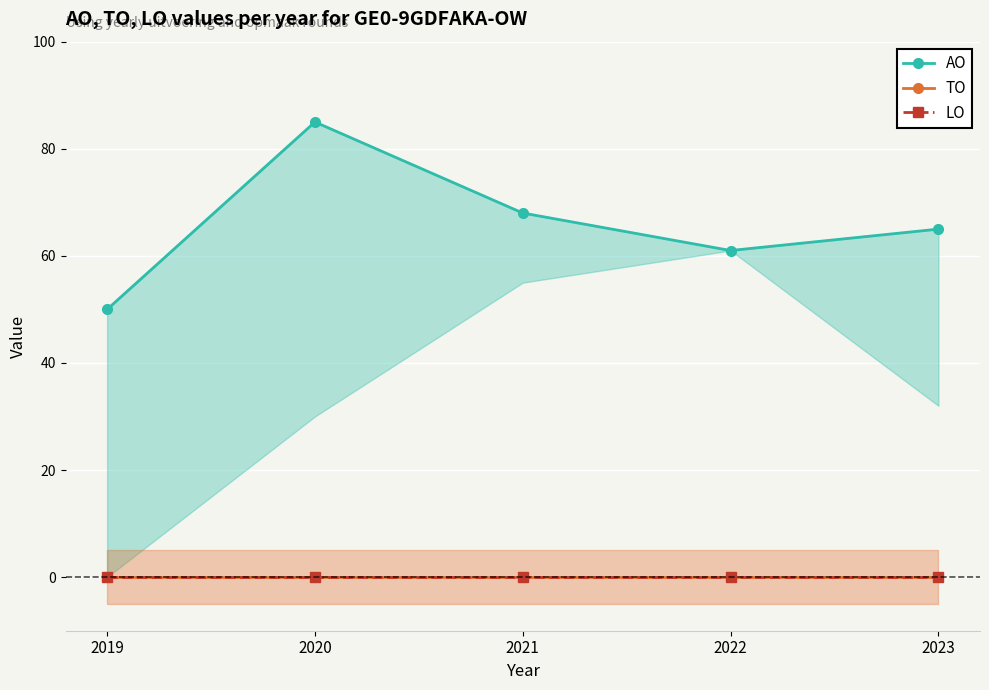

List the series in order of their peak value, lowest first.

TO, LO, AO